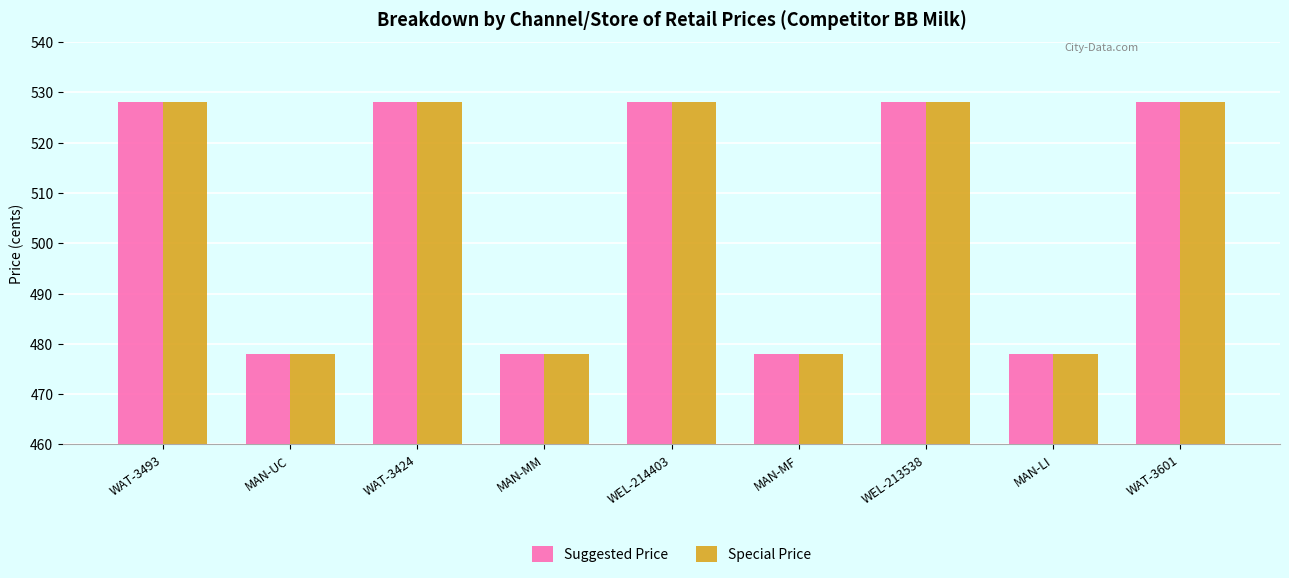

What is the sum of the Special Price values at MAN-MF and WAT-3601?

1006